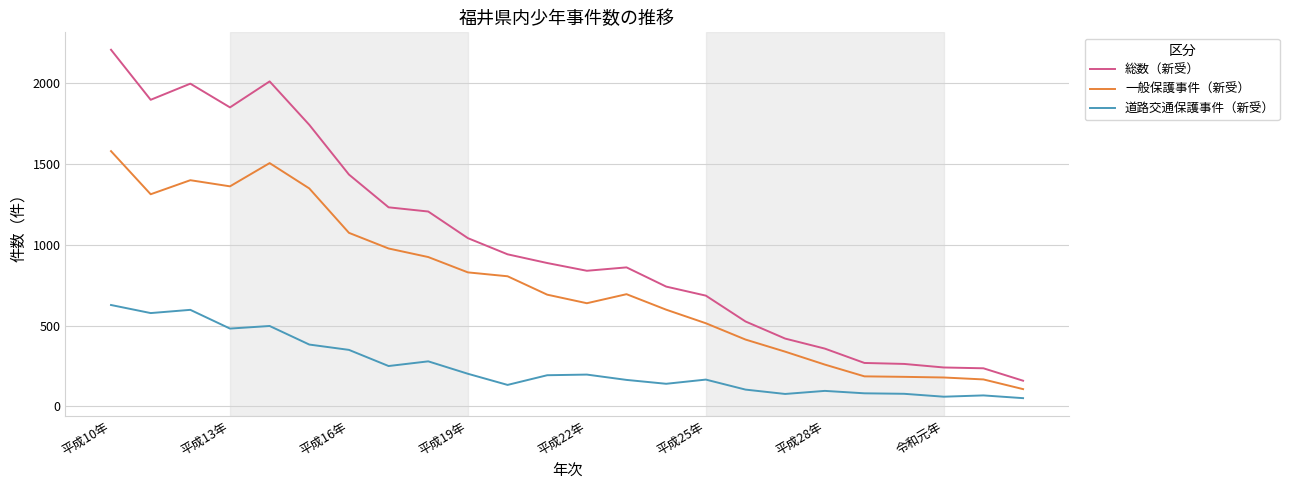

What are all the series names shown in the legend?

総数（新受）, 一般保護事件（新受）, 道路交通保護事件（新受）